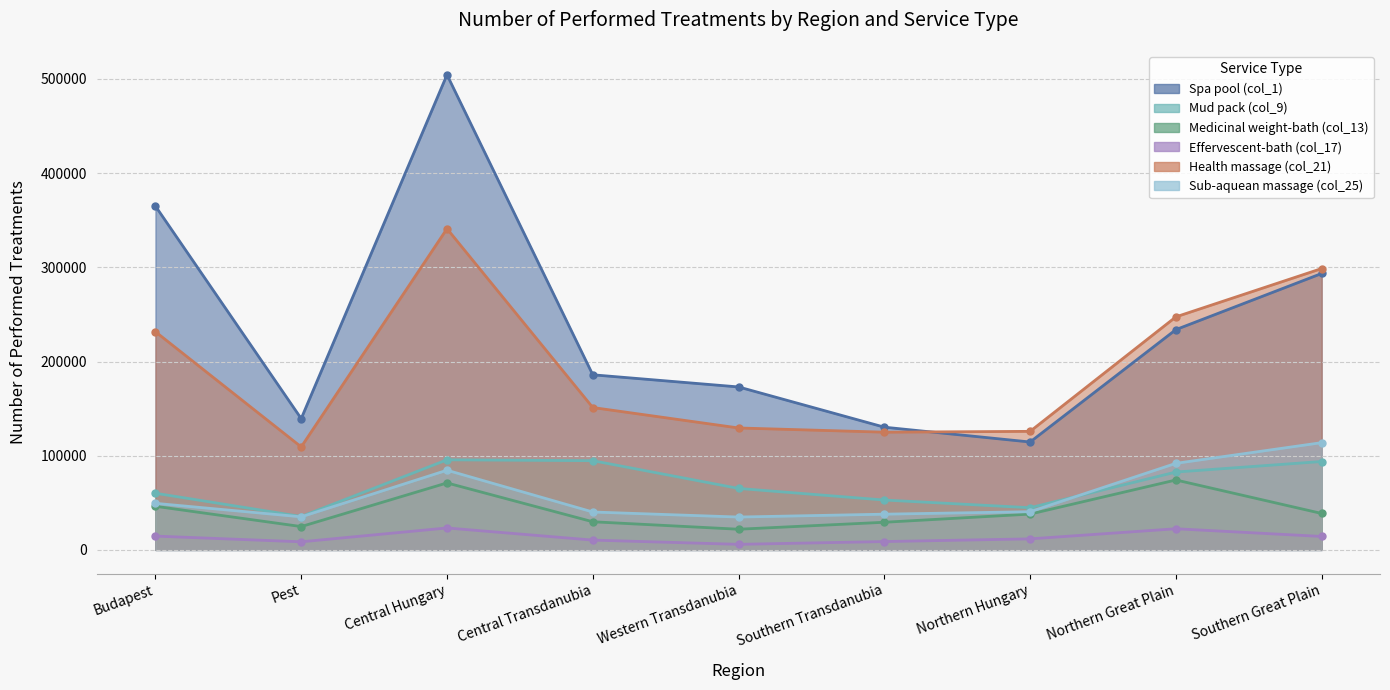

Which series changed the most between Western Transdanubia and Southern Great Plain?

Health massage (col_21)